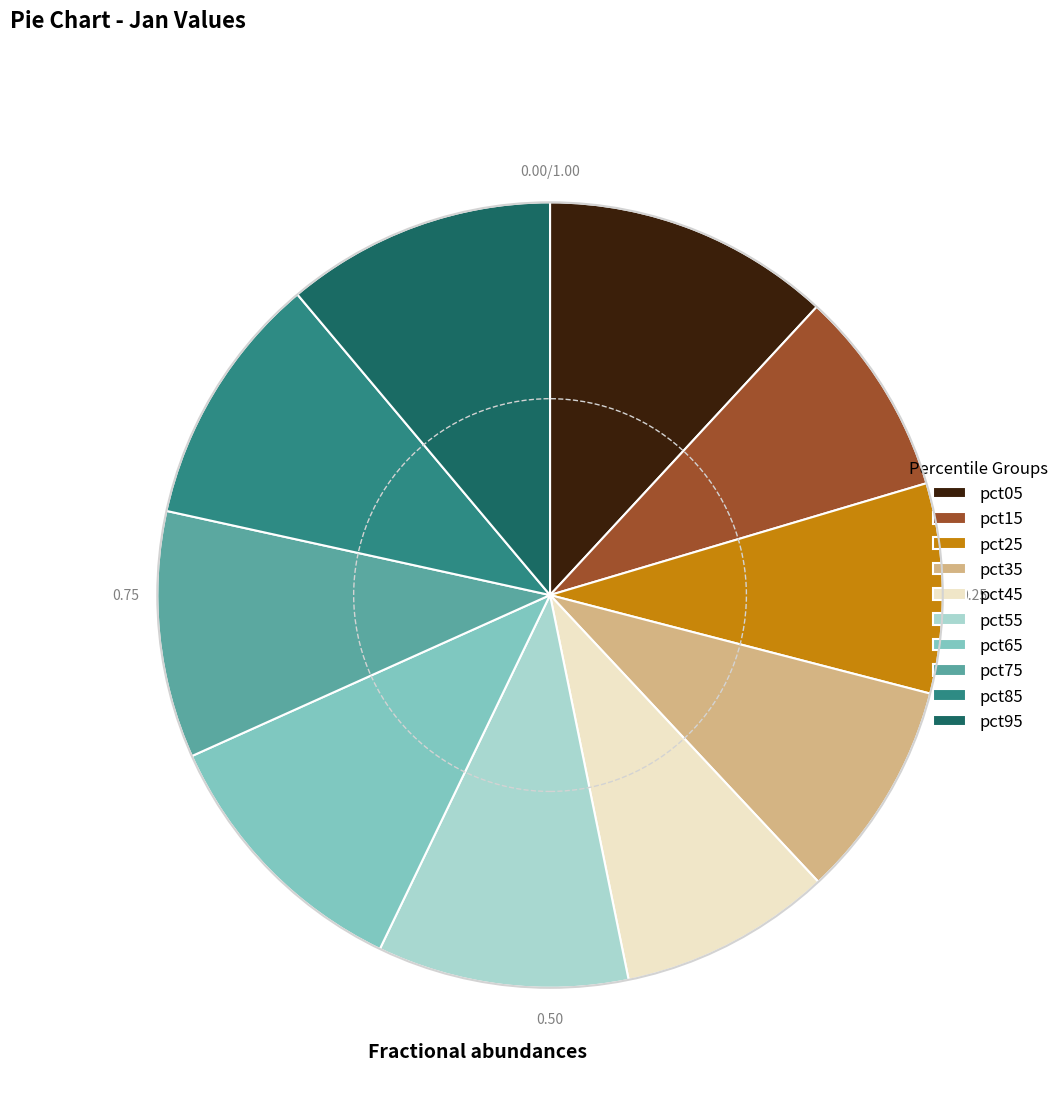

The pct35 slice represents 9% of the pie. True or false?

True